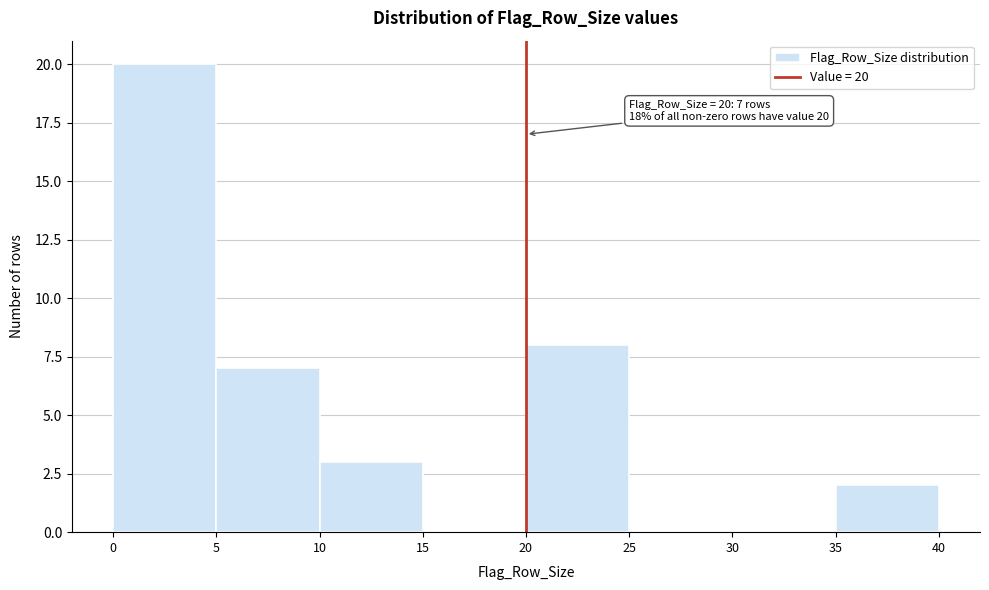

Over which range of the x-axis is the bar tallest?

0 to 5